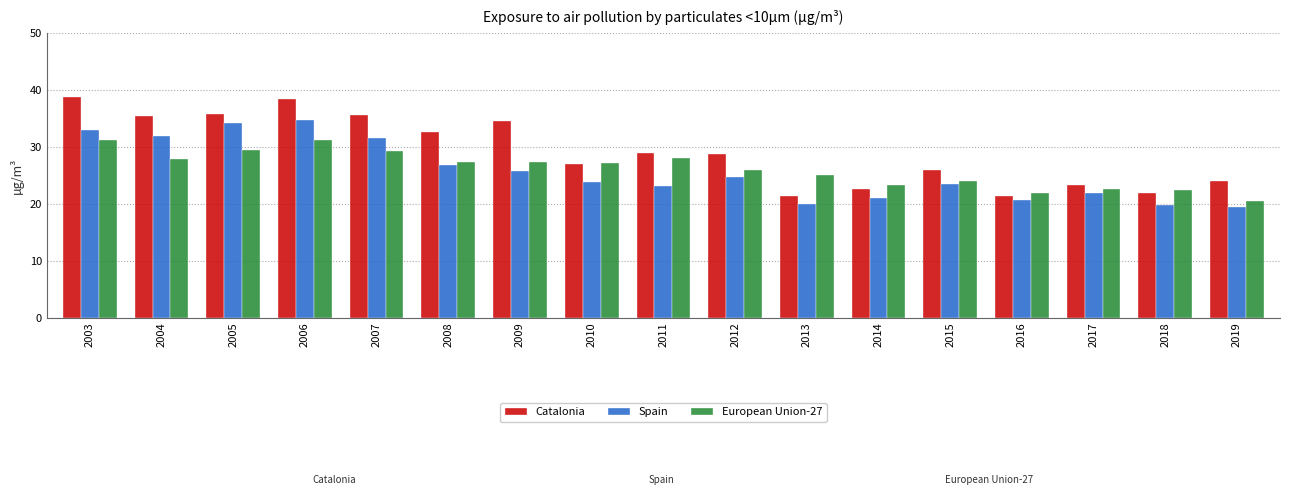

What is the average value of the European Union-27 series?

26.2